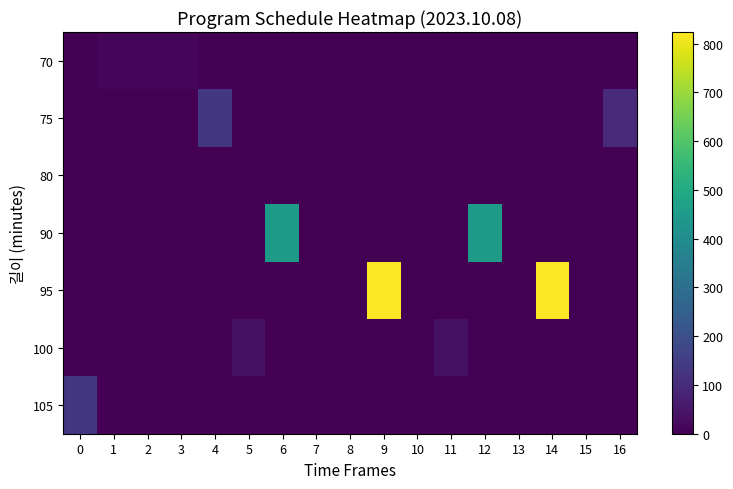

How many categories are shown in the chart?

17